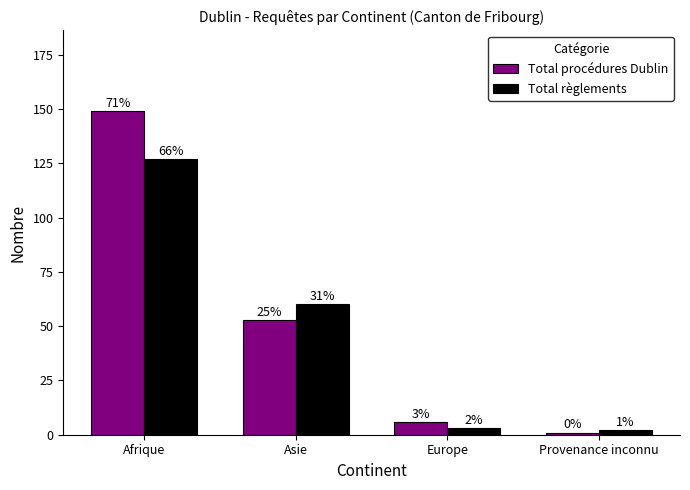

What are all the series names shown in the legend?

Total procédures Dublin, Total règlements